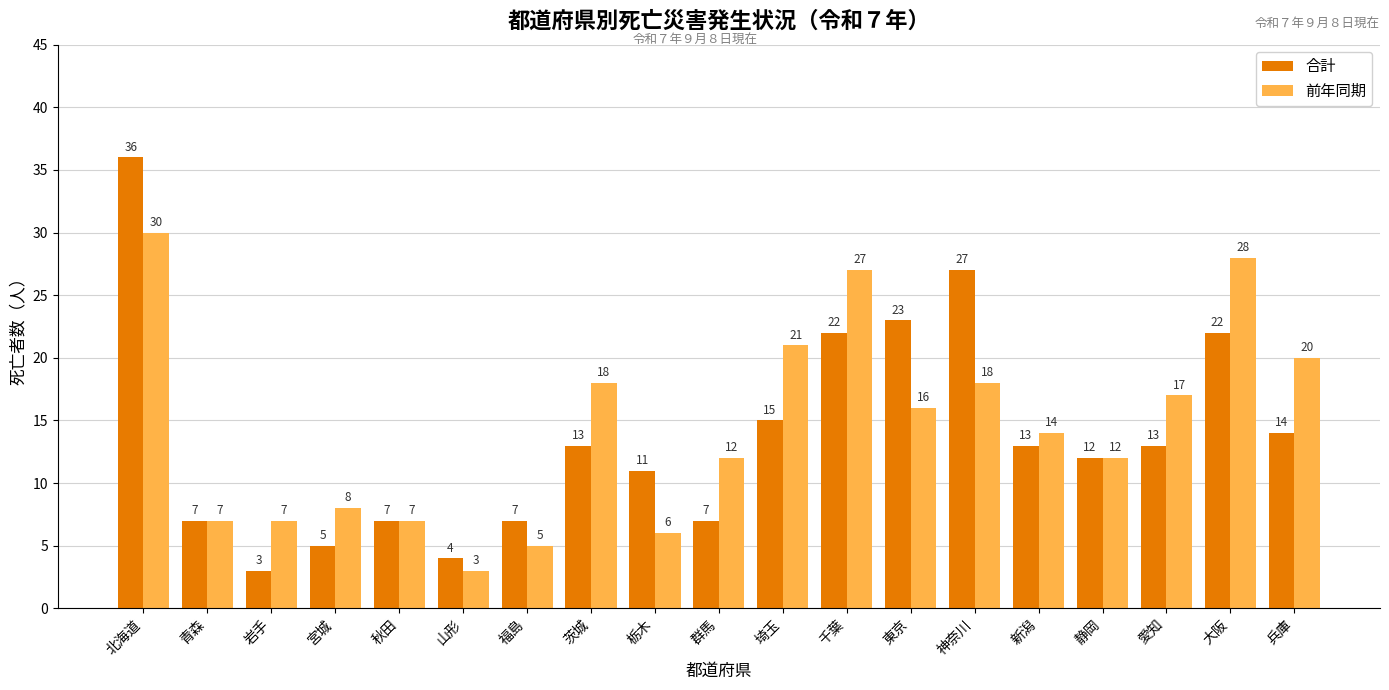

What position from the left is 愛知?

17